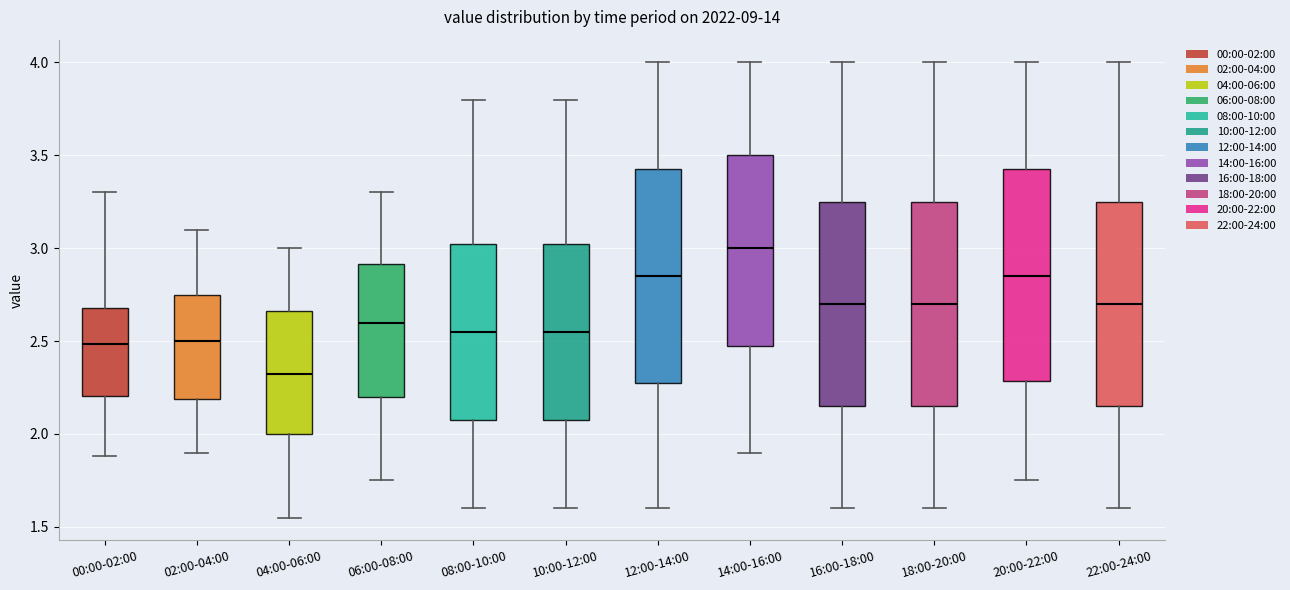

Where is the upper edge of the box for 04:00-06:00 on the y-axis? The values are not printed on the chart, so give them approximately, as read against the axis.

2.65